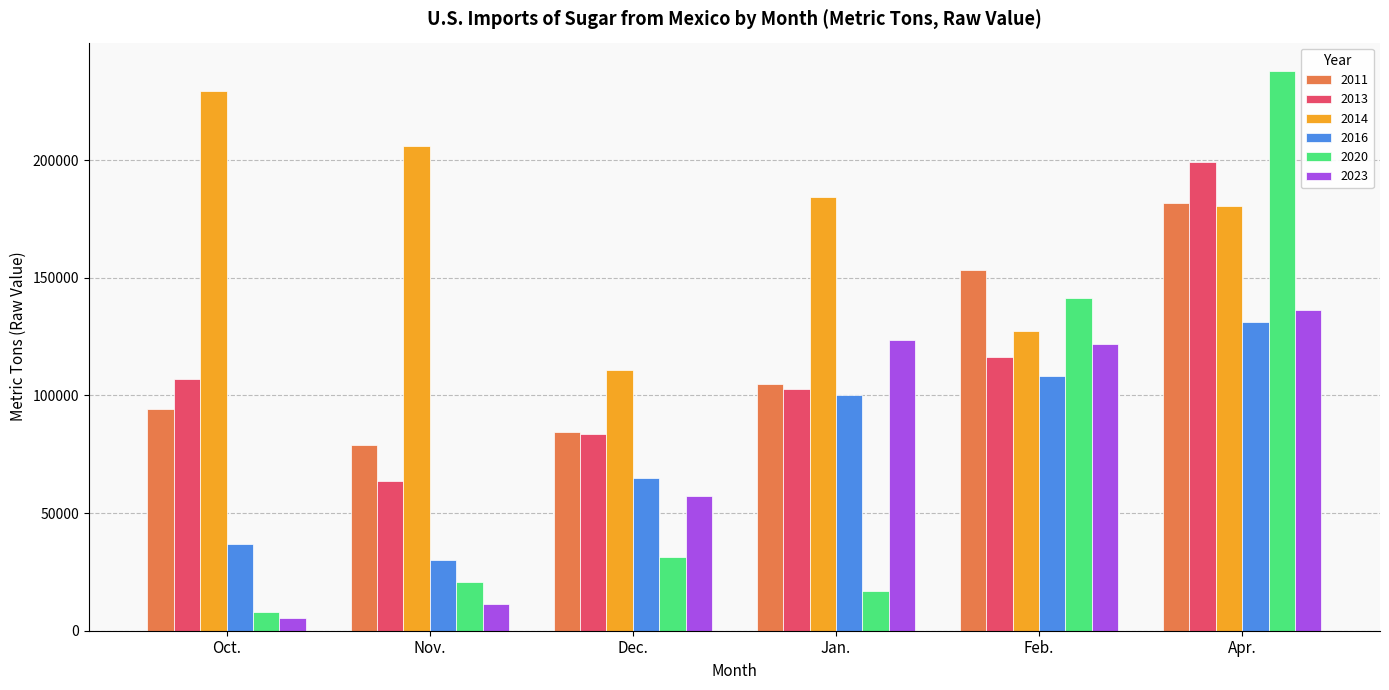

Does the chart contain any negative values?

No